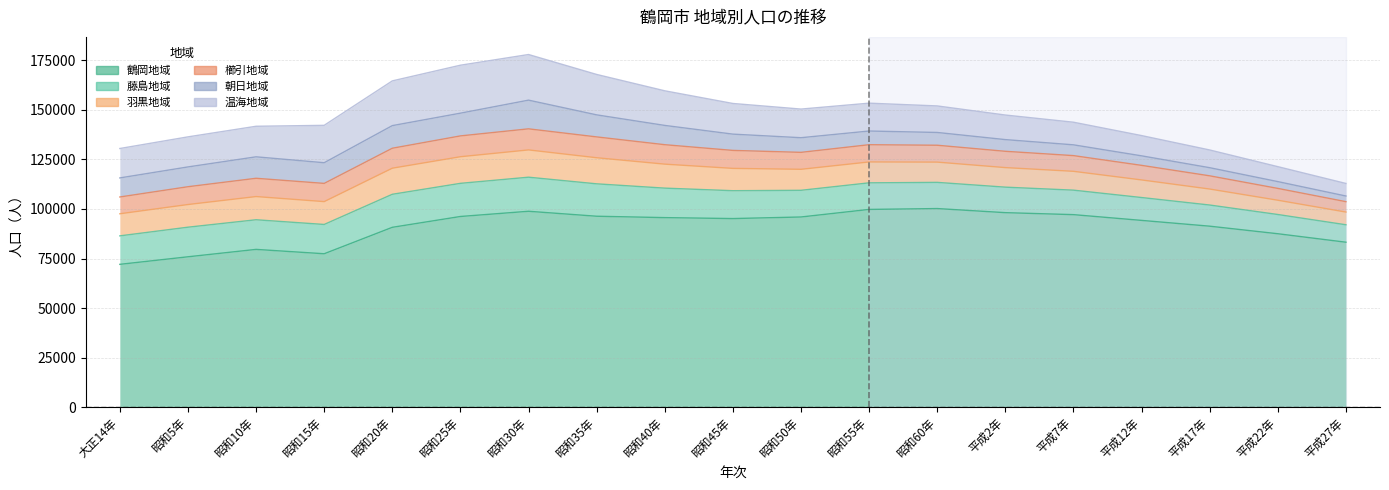

What is the maximum value for 羽黒地域?

13760